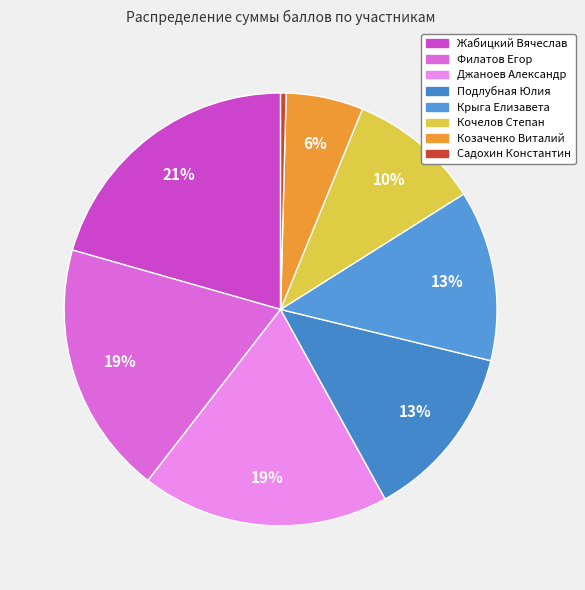

How many slices are in this pie chart?

8